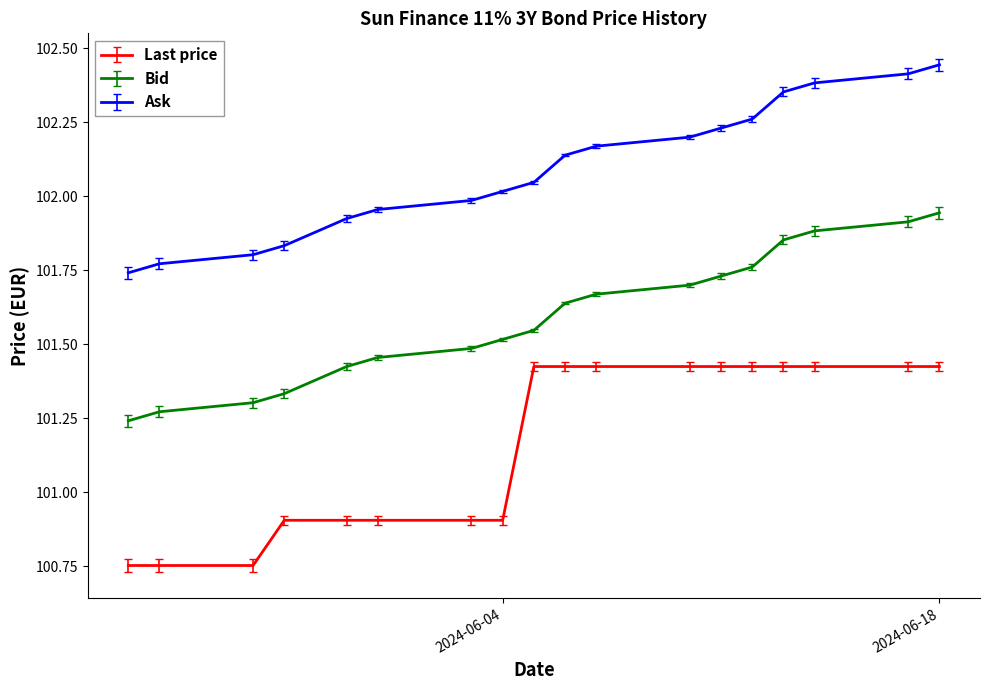

True or false: Ask and Bid intersect in this chart.

False